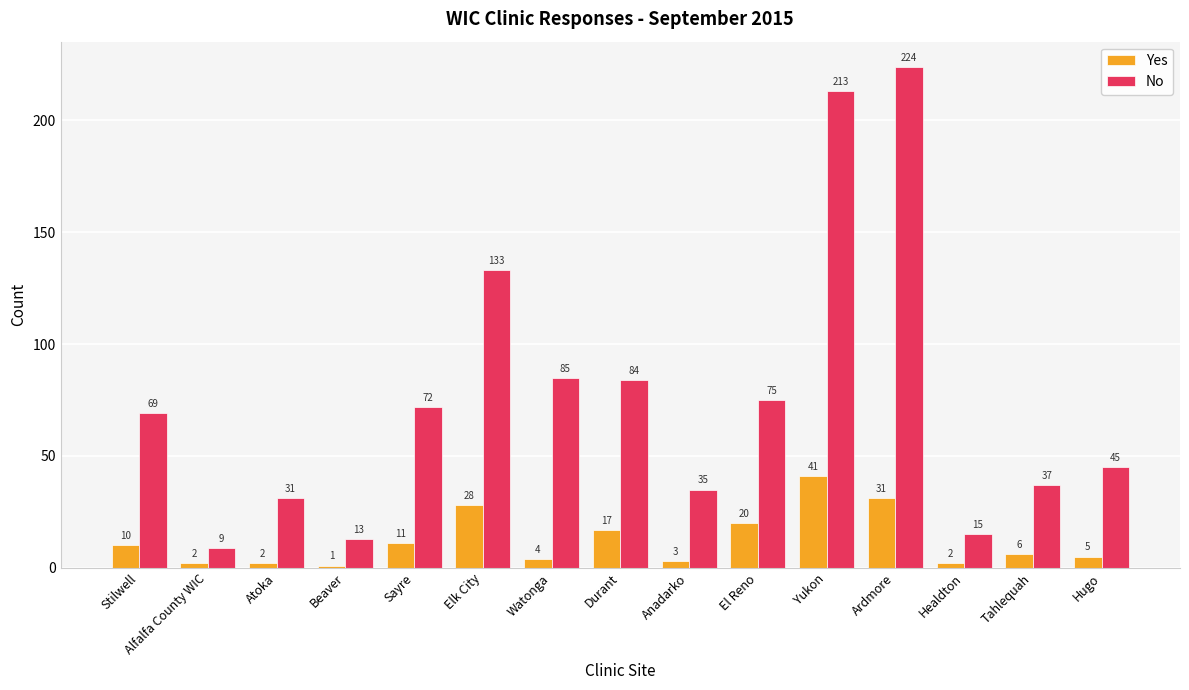

What is the sum of all Yes values?

183